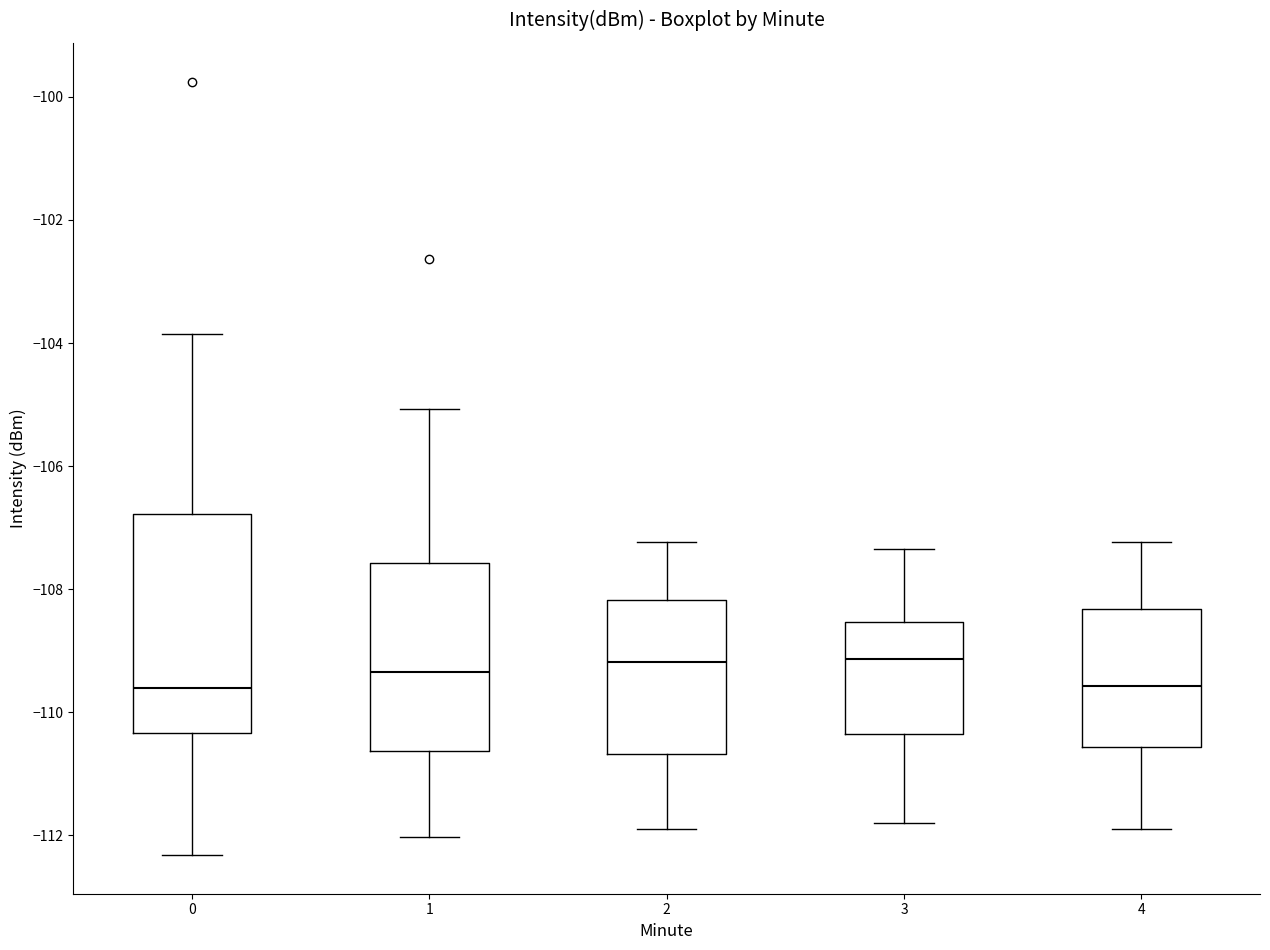

Which box is the tallest, from its lower edge to its upper edge?

0